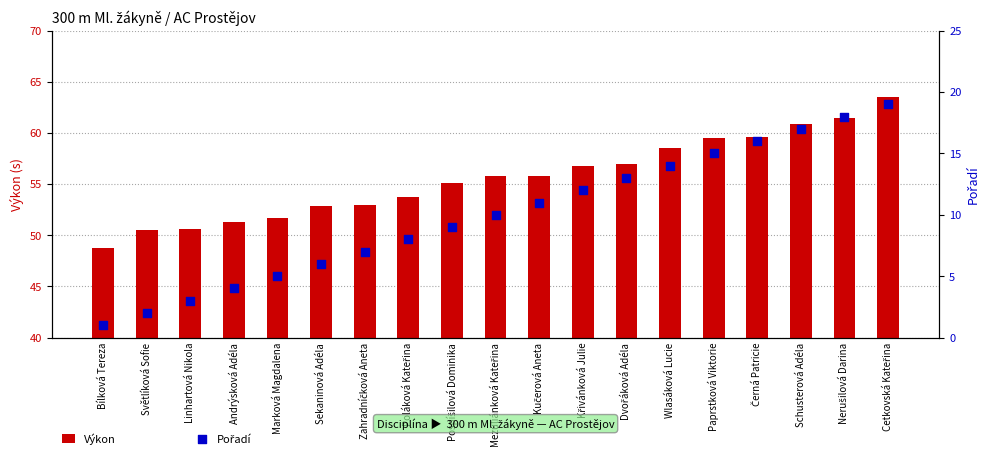

Which series reaches the maximum Y coordinate?

Výkon